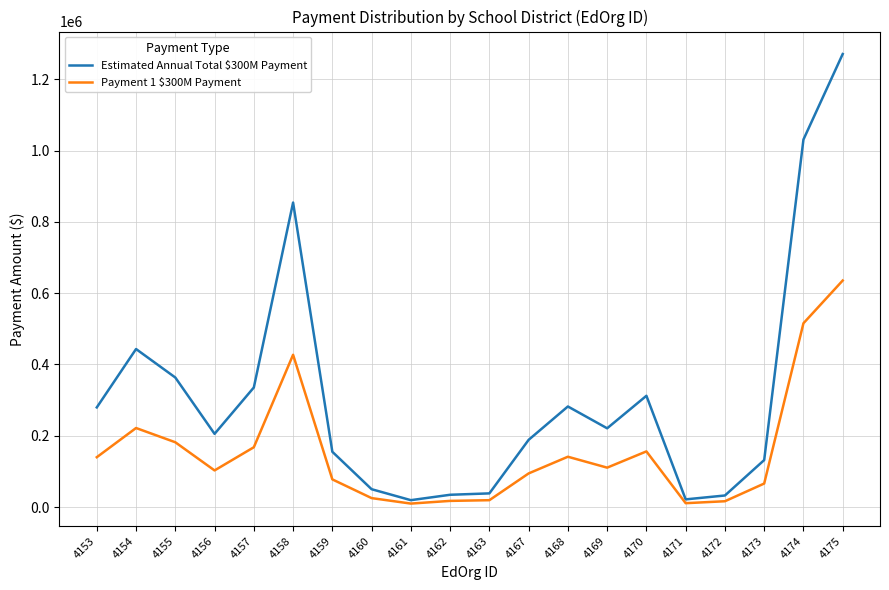

Does the chart display data point markers on the line(s)?

No